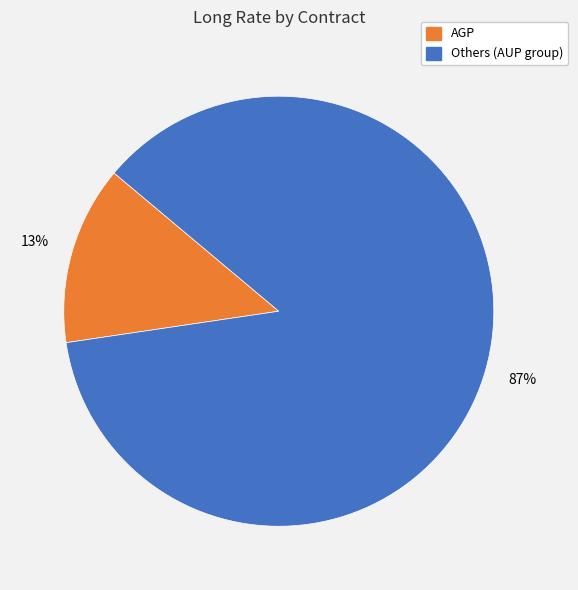

How many segments does this pie chart have?

2